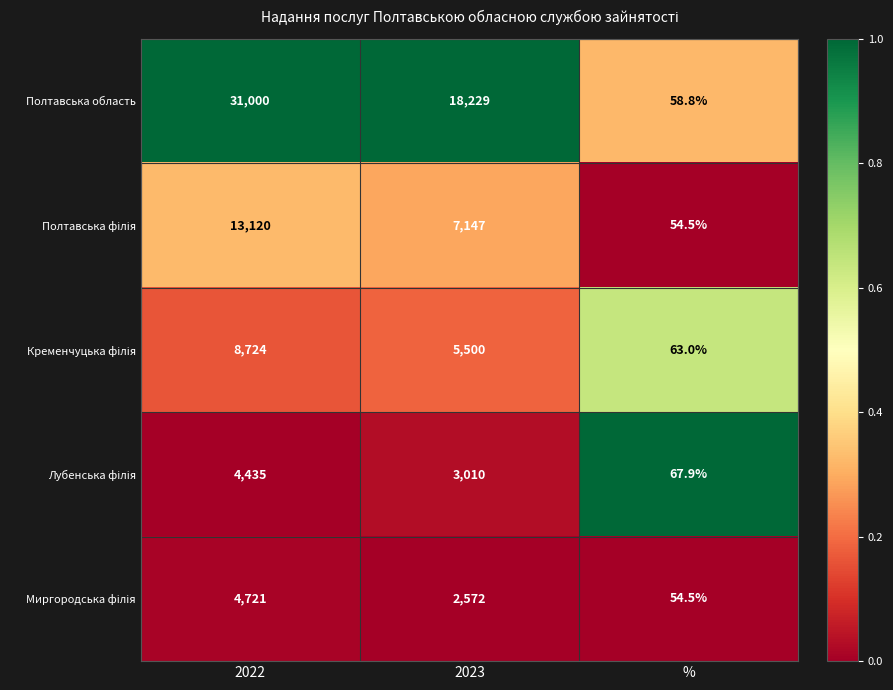

At which label does Полтавська область first exceed 18229?

2022